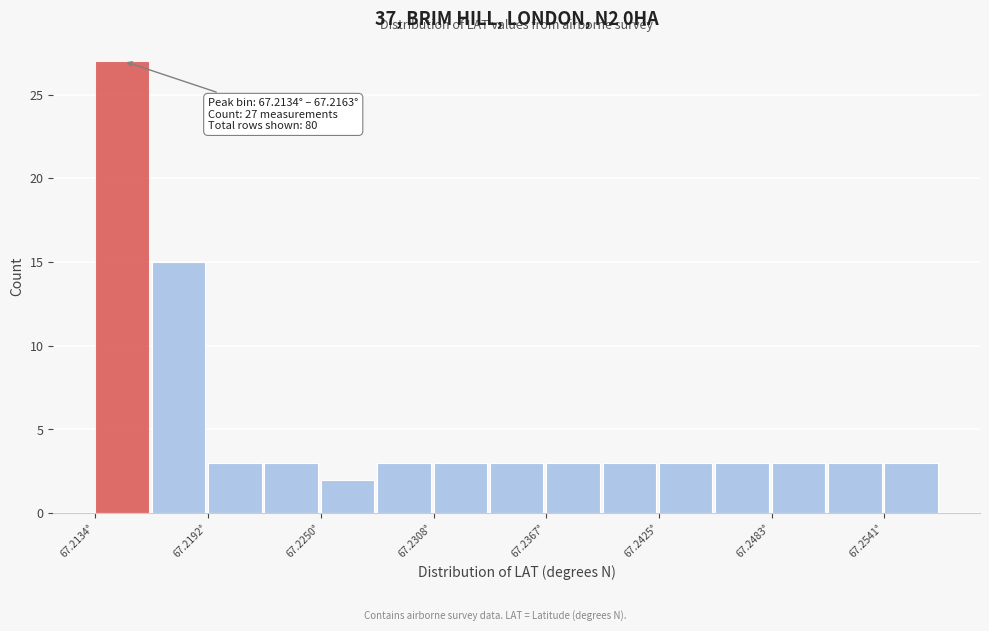

Around what value on the x-axis is the tallest bar? Give the approximate position of its centre, as read against the axis.

67.215